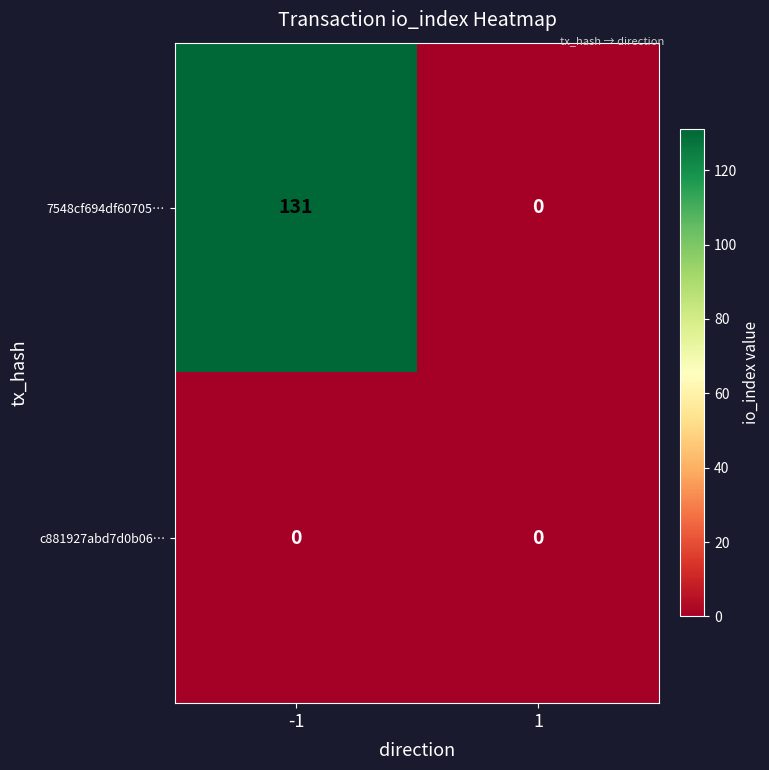

Which series has the widest spread of values?

7548cf694df60705…